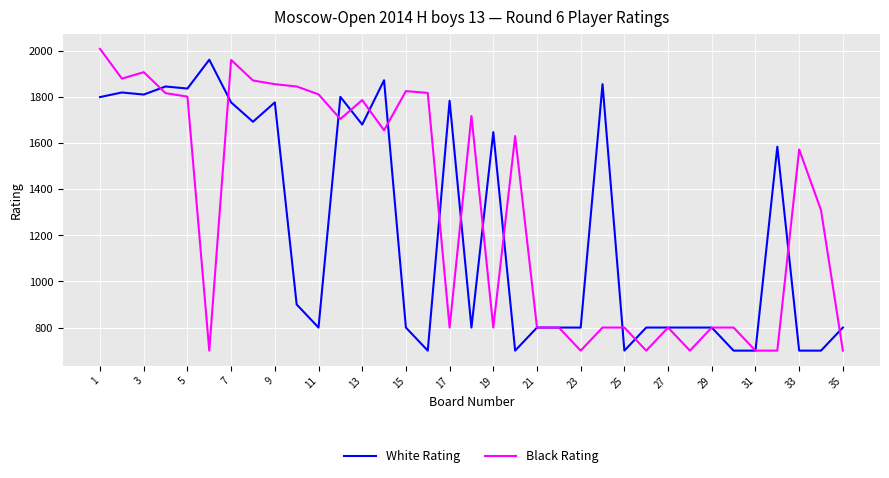

What is the maximum value for Black Rating?

2008